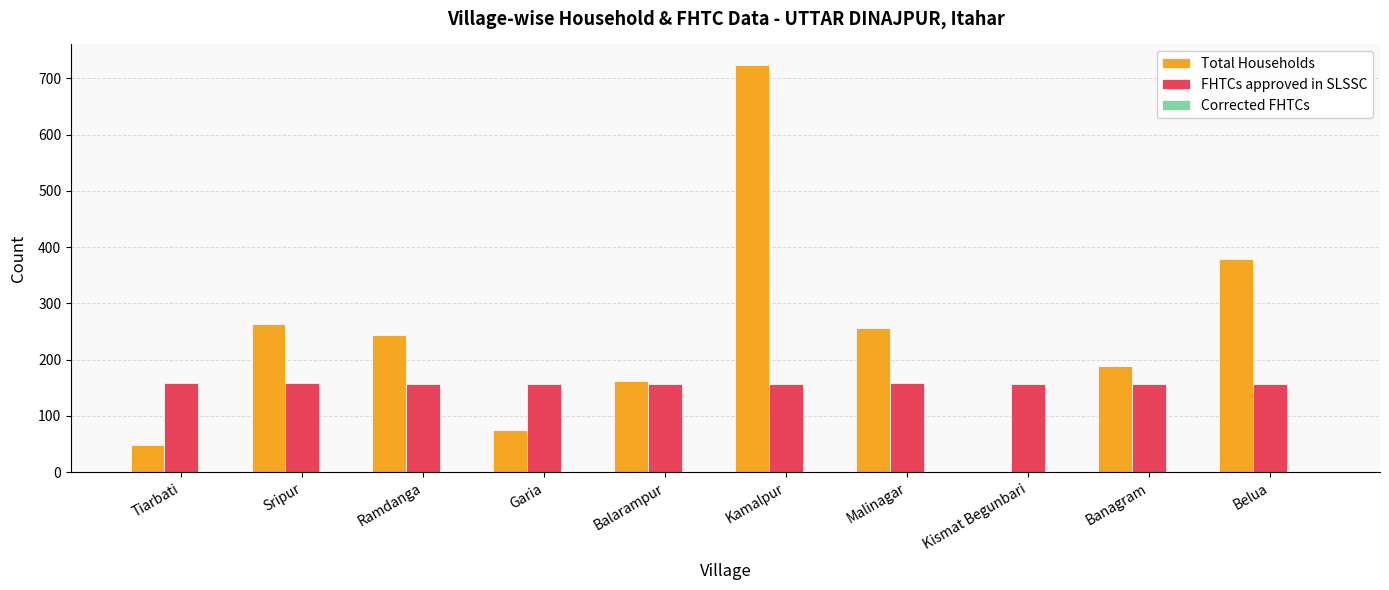

Where does the Total Households series first go above 244?

Sripur